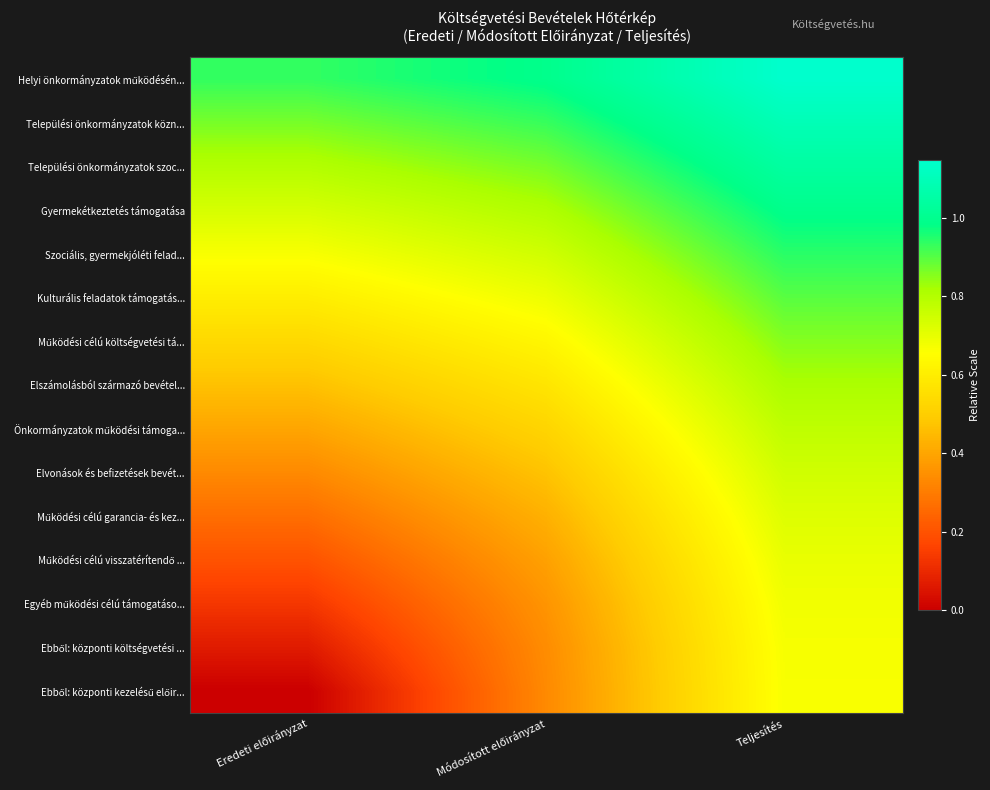

Which has a higher value, Teljesítés or Módosított előirányzat?

Teljesítés